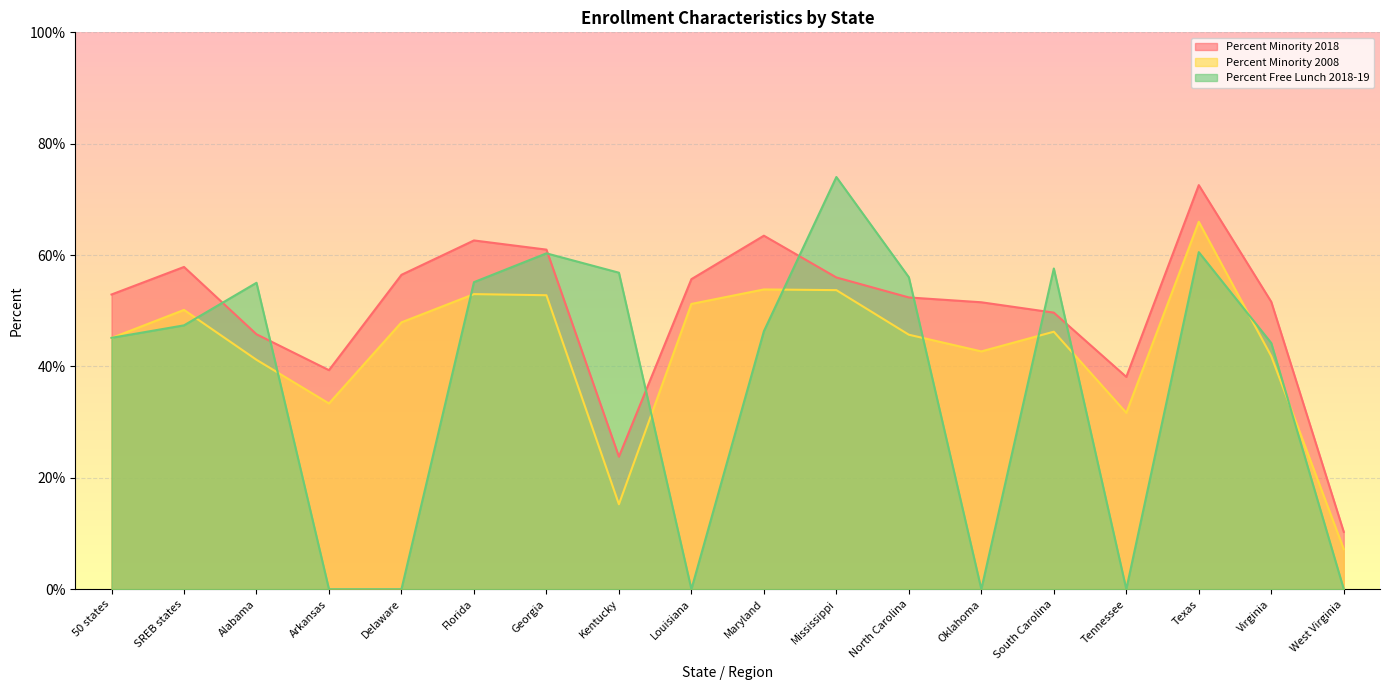

Which category has the lowest value in the Percent Minority 2018 series?

West Virginia